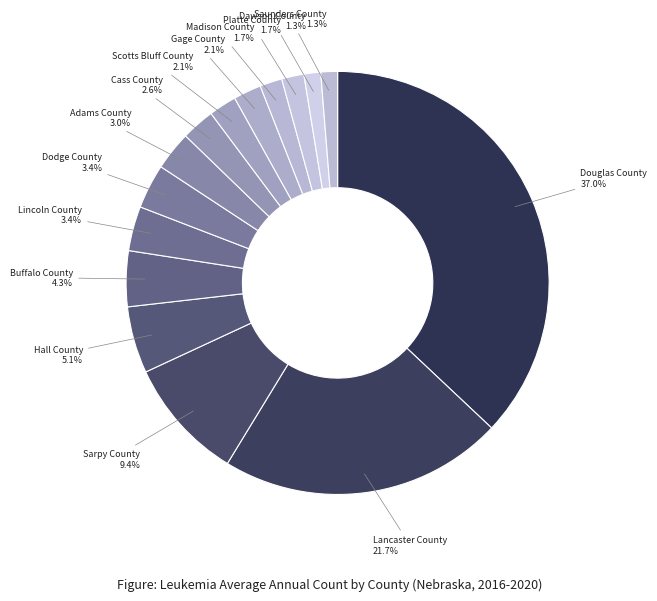

Count the number of slices in the pie.

15